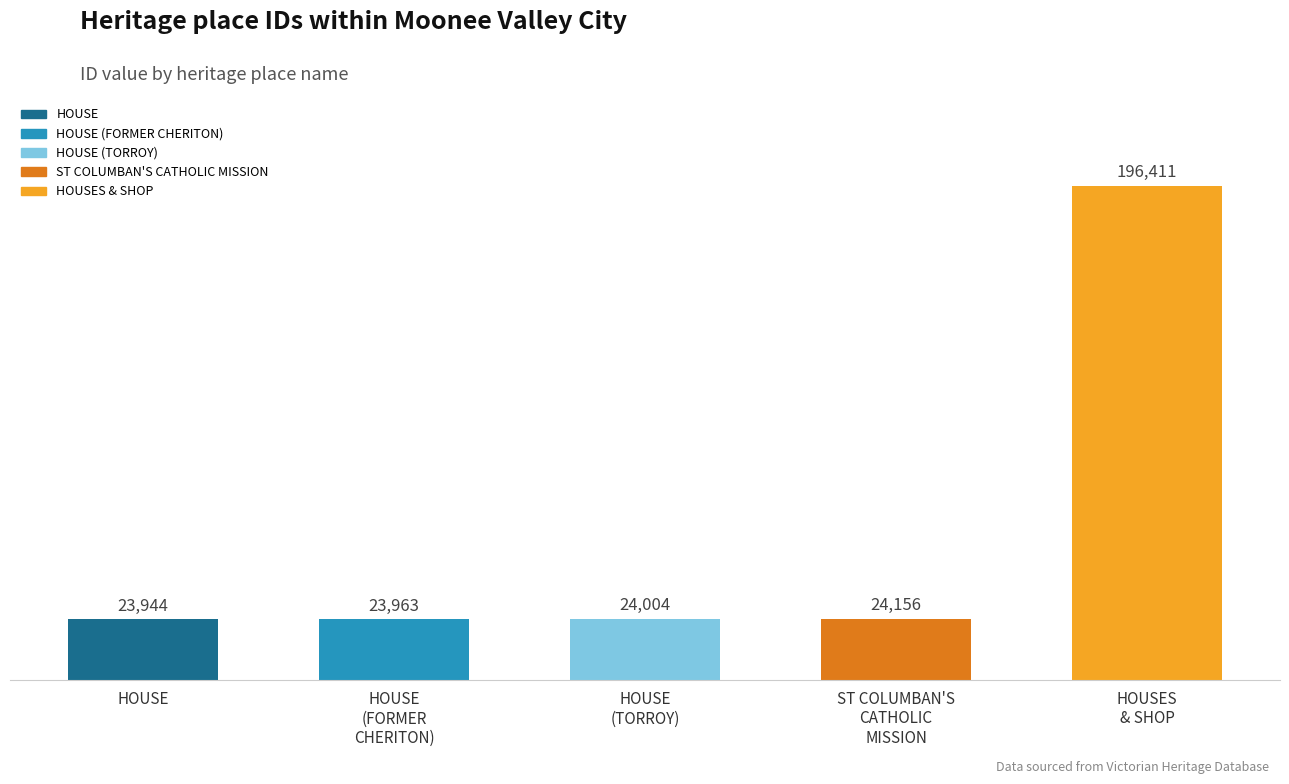

Reading left to right, list all the values displayed in this chart.

23944	23963	24004	24156	196411